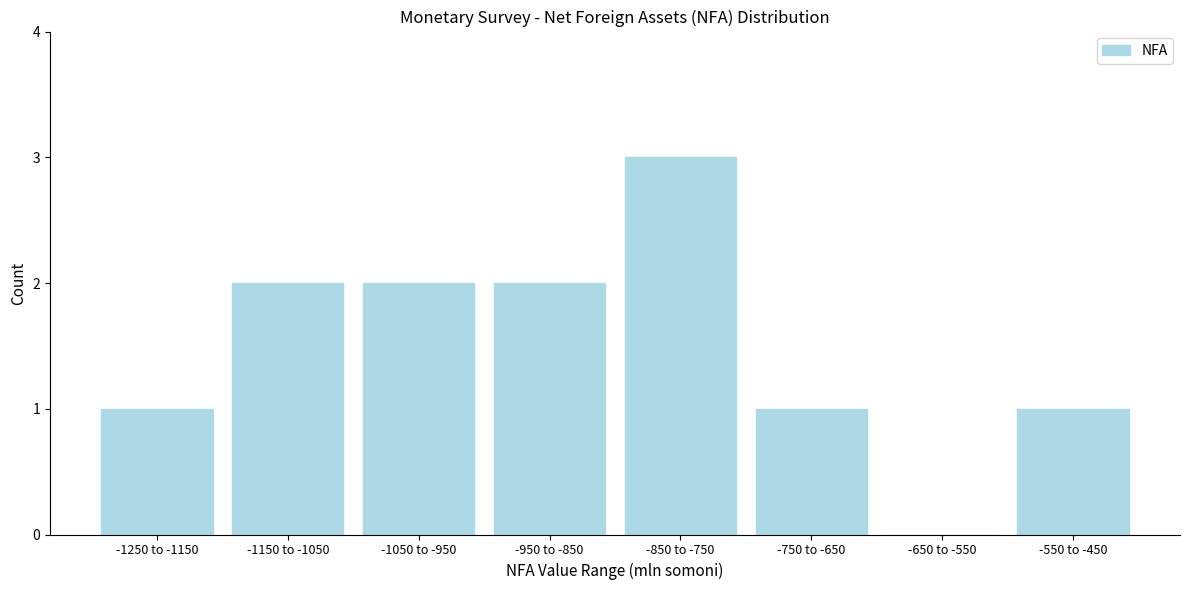

Reading left to right, what are all the values shown in this chart?

-1250 to -1150=1	-1150 to -1050=2	-1050 to -950=2	-950 to -850=2	-850 to -750=3	-750 to -650=1	-650 to -550=0	-550 to -450=1